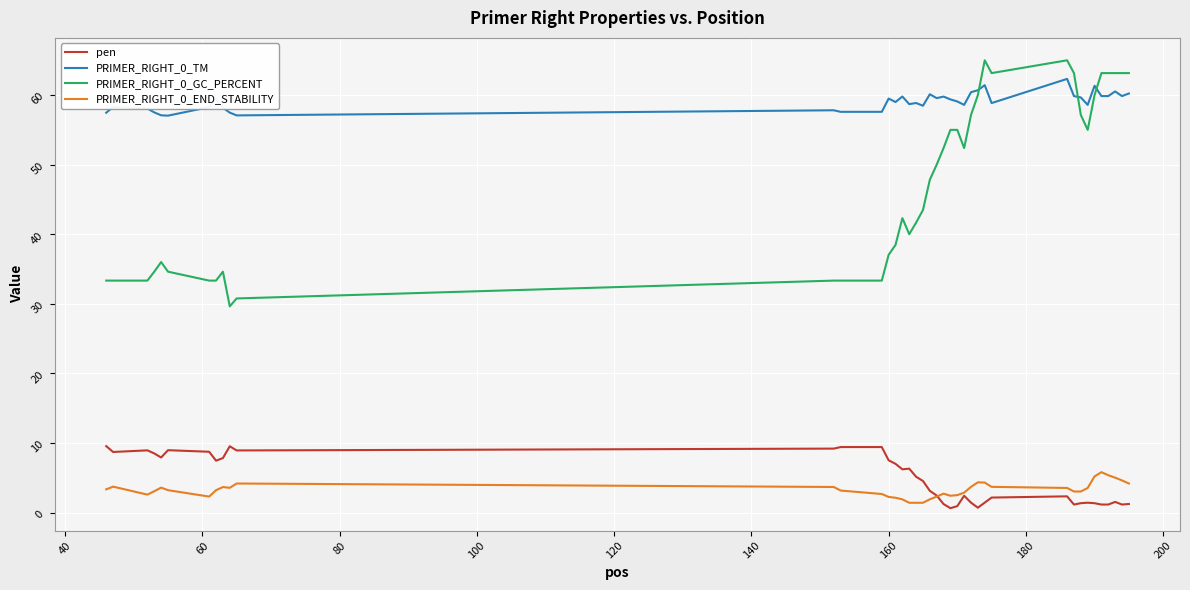

Which series has the largest total across all categories?

PRIMER_RIGHT_0_TM